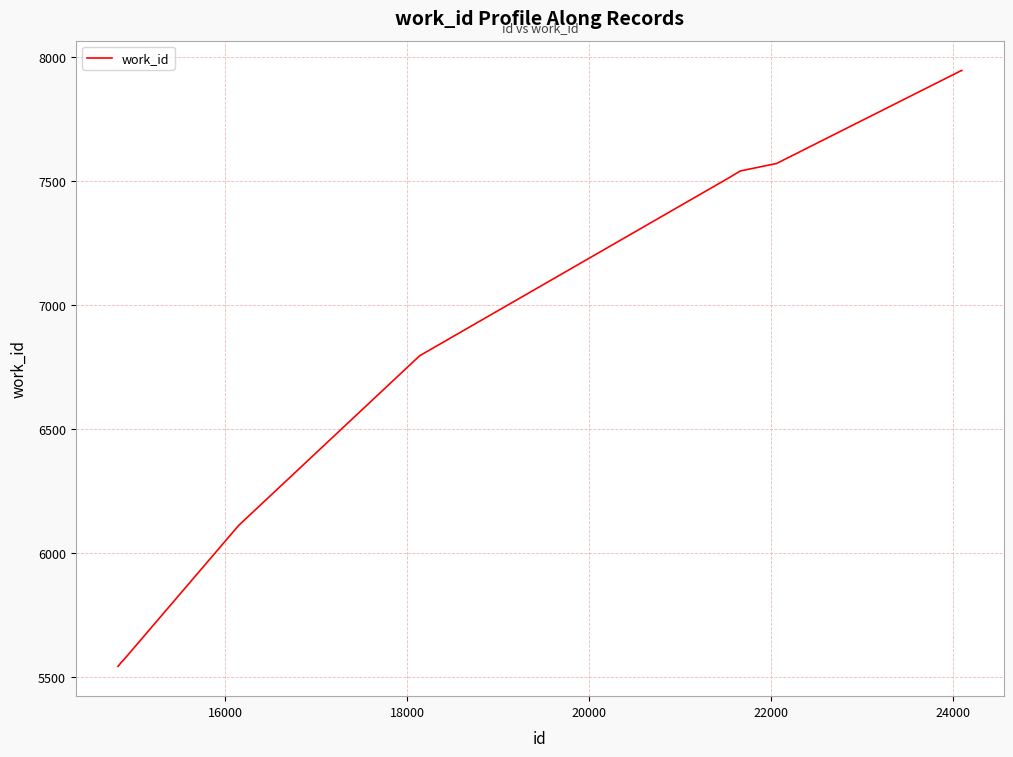

What is the greatest value displayed?

7946